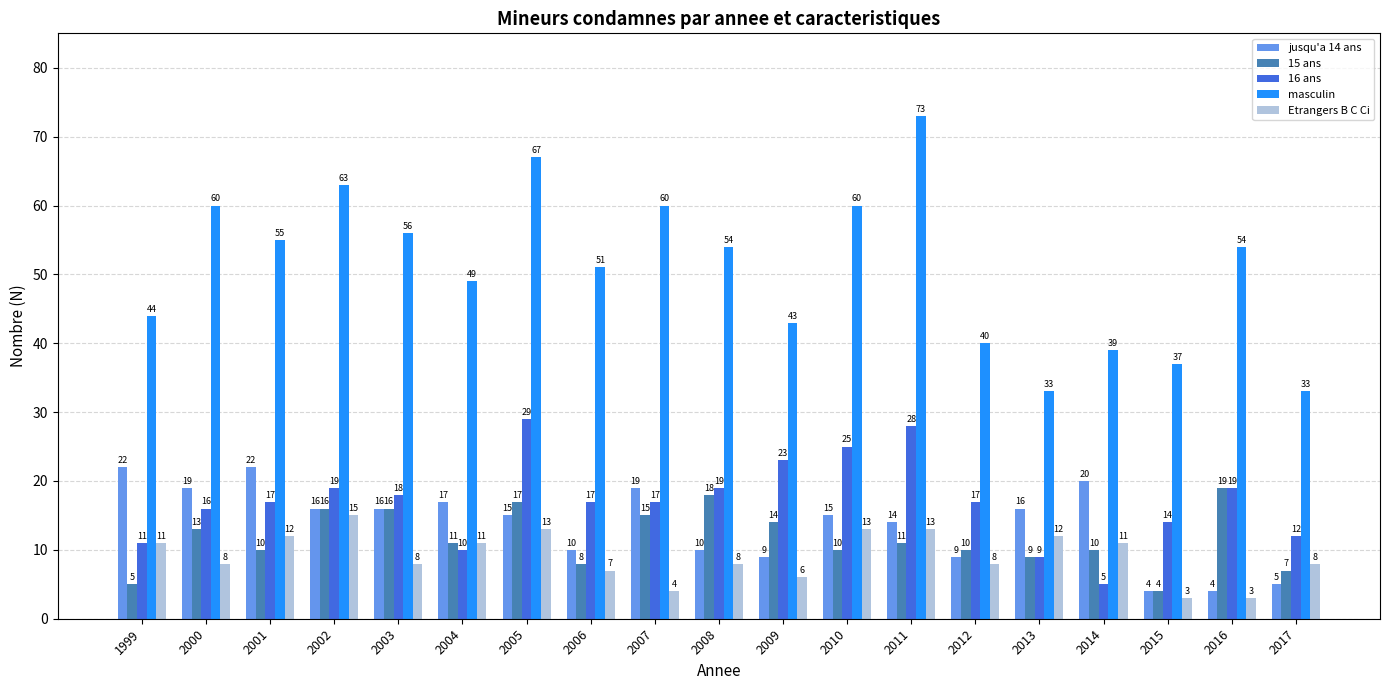

What are all the series names shown in the legend?

jusqu'a 14 ans, 15 ans, 16 ans, masculin, Etrangers B C Ci